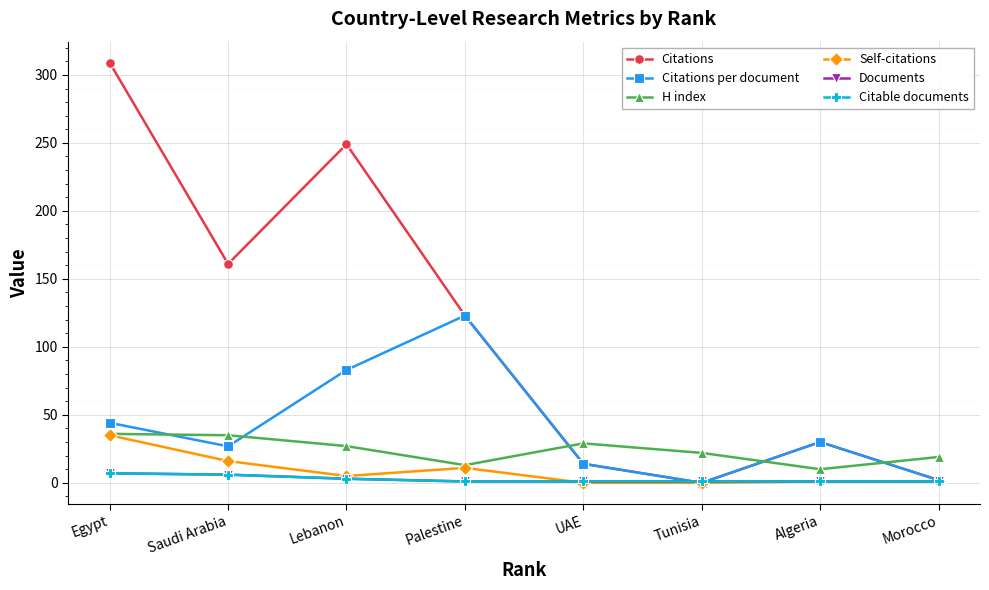

What is the difference between the Citations per document values at Lebanon and Tunisia?

83.0